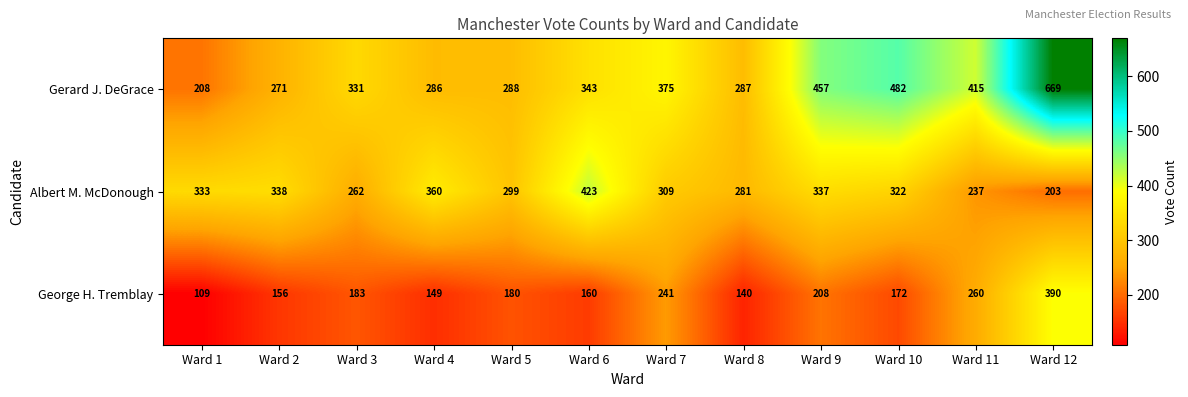

Between Ward 3 and Ward 11, which series saw the biggest shift?

Gerard J. DeGrace